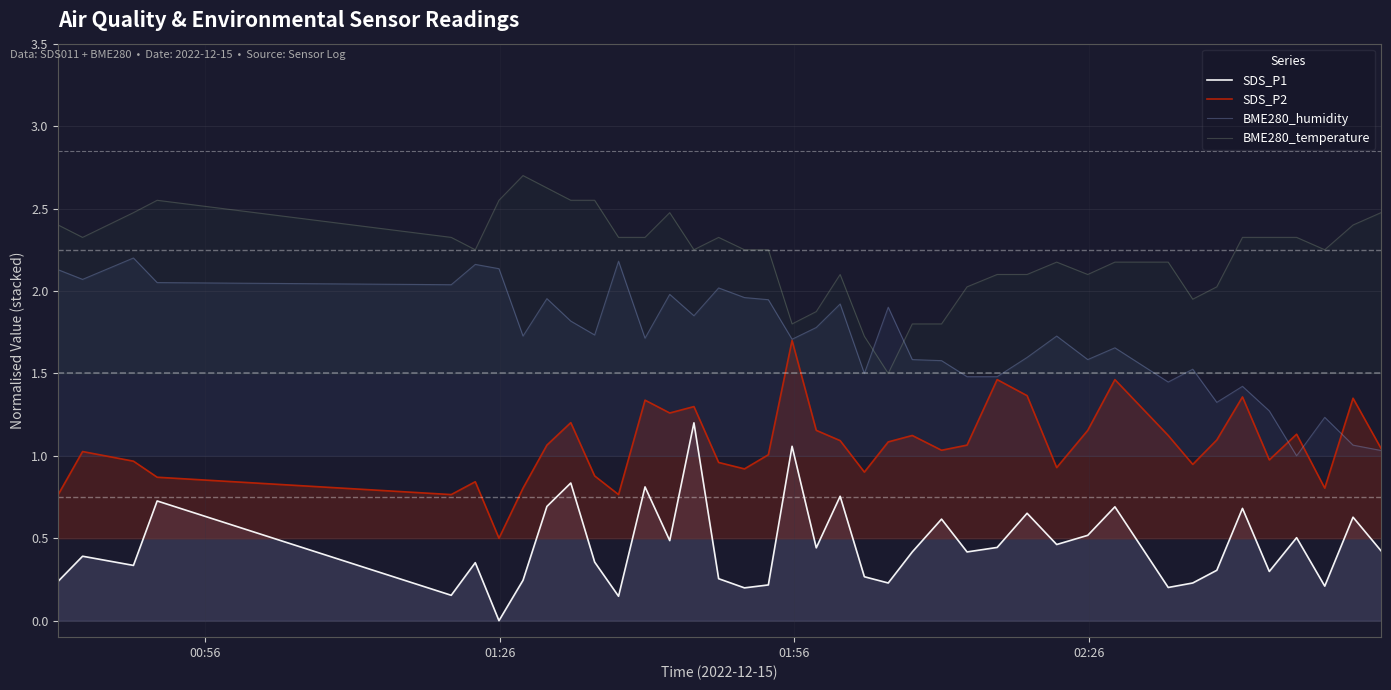

Which series has the largest total across all categories?

BME280_temperature